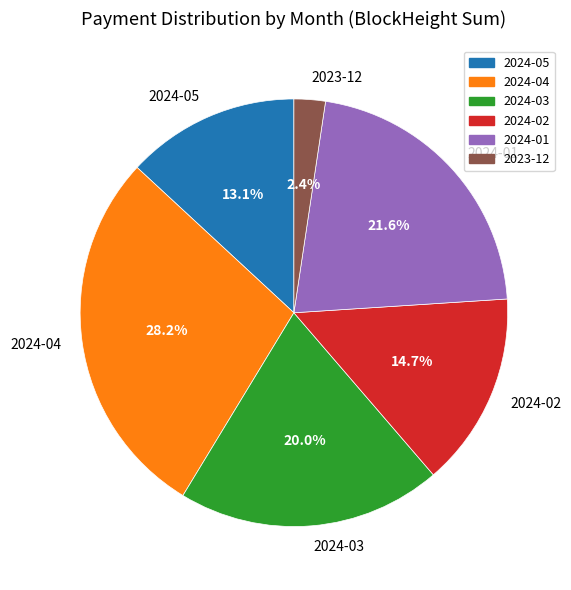

Rank the categories by value from lowest to highest.

2023-12, 2024-05, 2024-02, 2024-03, 2024-01, 2024-04